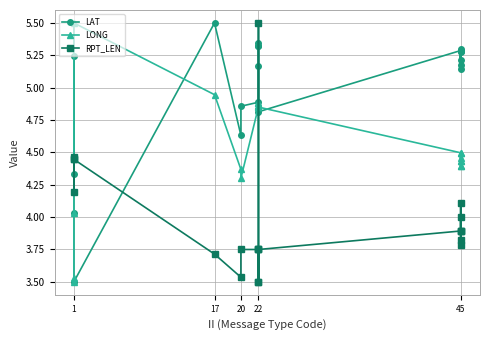

Reading right to left, what are all the values shown in this chart?

LAT: 5.3	5.2	5.3	5.1	5.3	5.2	5.3	4.8	5.2	5.3	5.3	5.3	4.9	4.9	4.6	5.5	3.5	4.0	5.2	4.3
LONG: 4.5	4.4	4.4	4.4	4.5	4.4	4.5	4.8	4.9	4.9	4.9	4.9	4.9	4.3	4.4	4.9	5.5	4.0	3.5	3.5
RPT_LEN: 4.0	3.9	3.8	3.8	4.1	3.9	3.9	3.7	3.7	3.5	5.5	3.5	3.7	3.7	3.5	3.7	4.4	4.4	4.2	4.5